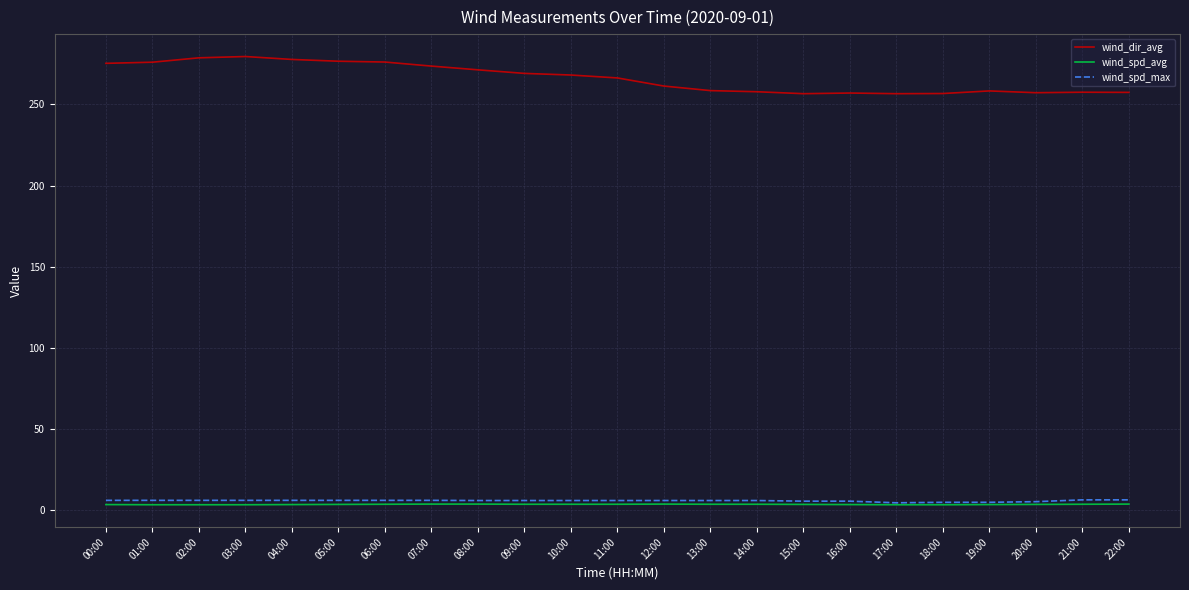

Is the value of wind_dir_avg at 19:00 greater than the value of wind_spd_avg at 19:00?

Yes